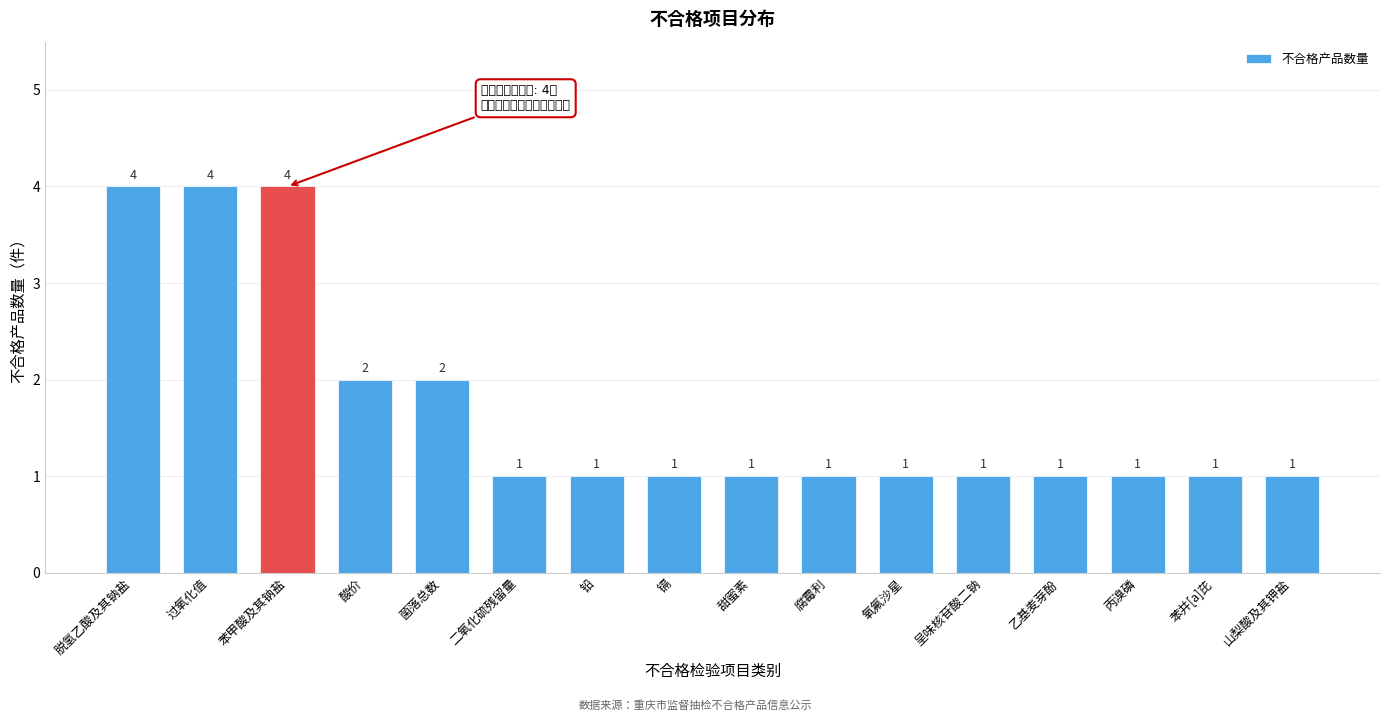

Reading left to right, list all the values displayed in this chart.

脱氢乙酸及其钠盐=4	过氧化值=4	苯甲酸及其钠盐=4	酸价=2	菌落总数=2	二氧化硫残留量=1	铅=1	镉=1	甜蜜素=1	腐霉利=1	氧氟沙星=1	呈味核苷酸二钠=1	乙基麦芽酚=1	丙溴磷=1	苯并[a]芘=1	山梨酸及其钾盐=1